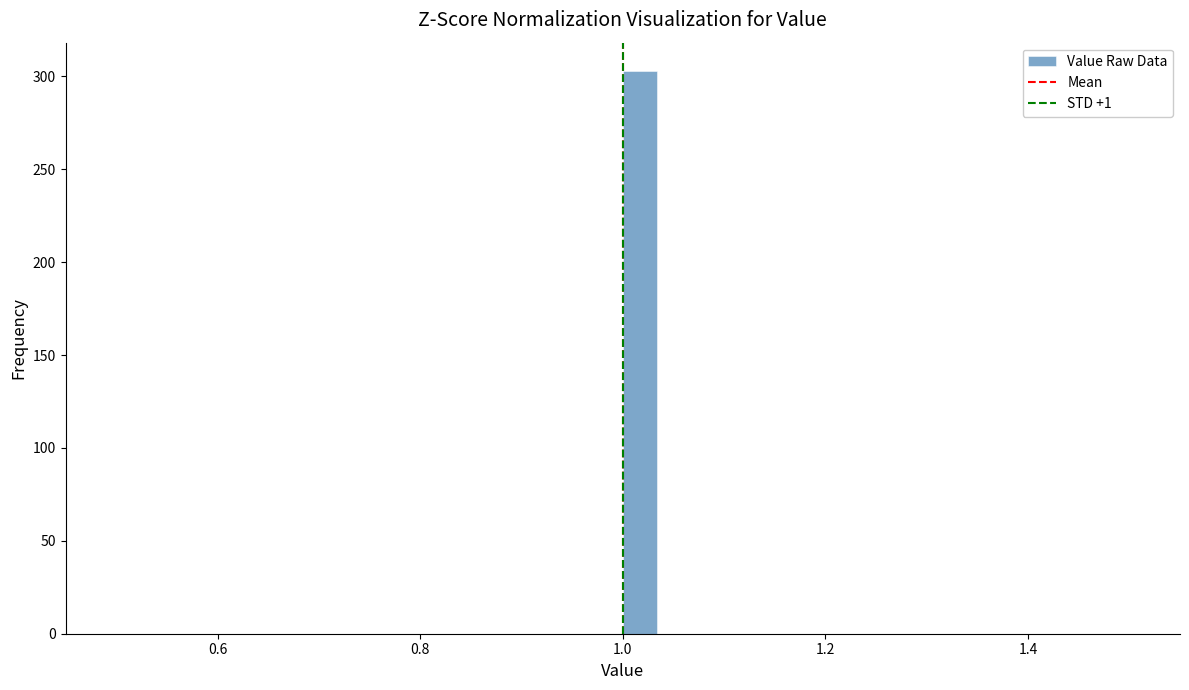

Read against the x-axis, roughly where is the centre of the tallest bar?

1.02